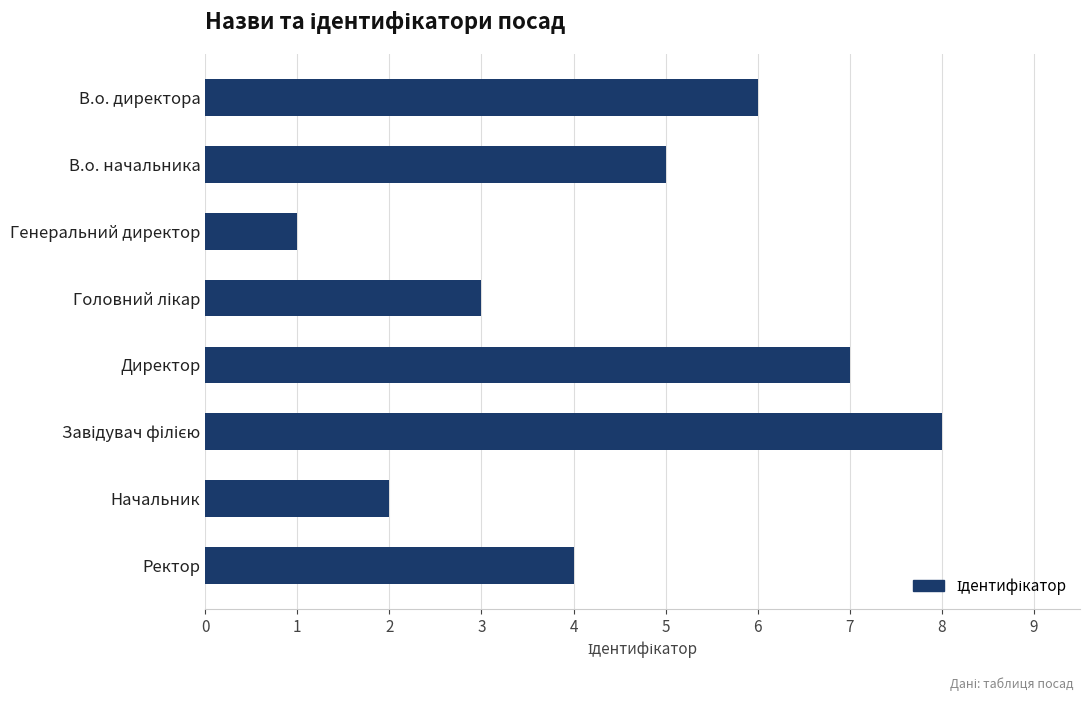

The value at В.о. директора is 4. True or false?

False